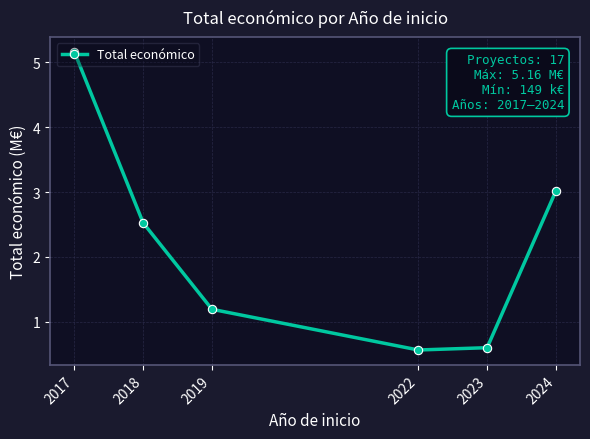

Where is the data nearest to the value 2?

2018